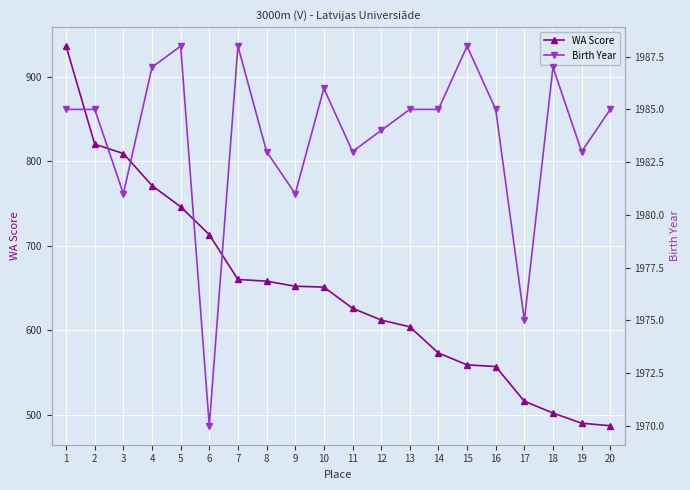

Is it true that WA Score equals 490 at 19?

True